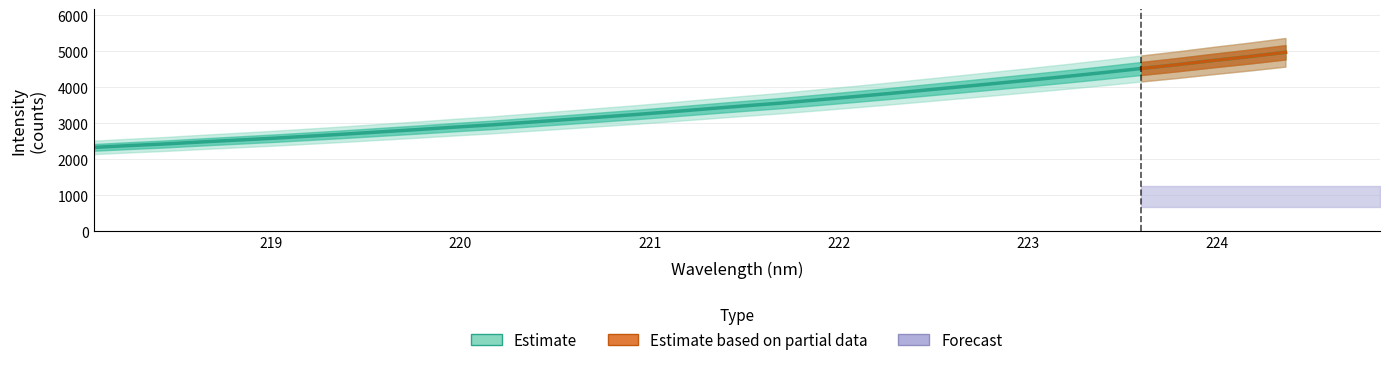

Reading left to right, what are all the values shown in this chart?

2328.7	2379.0	2425.3	2480.8	2532.6	2584.5	2642.5	2701.4	2764.0	2825.8	2891.8	2952.8	3024.3	3095.0	3168.9	3241.3	3319.9	3401.0	3480.6	3557.0	3644.6	3732.9	3822.8	3917.8	4012.3	4108.2	4206.0	4306.0	4410.1	4519.1	4625.4	4741.1	4850.3	4968.4